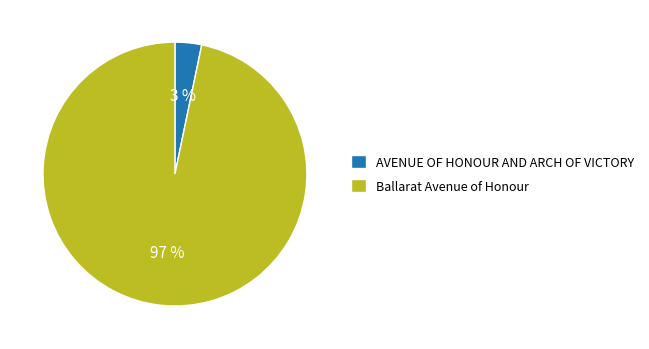

Which category has the smallest portion of the pie?

AVENUE OF HONOUR AND ARCH OF VICTORY